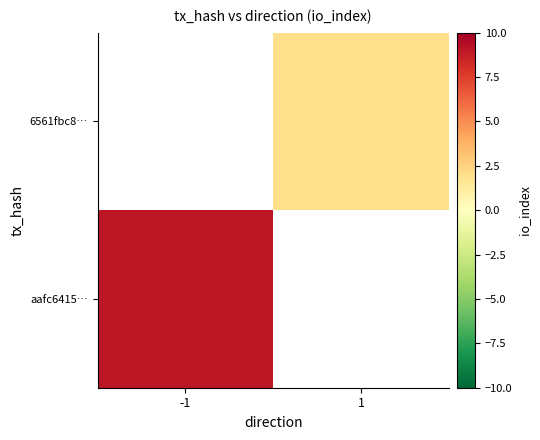

The value of aafc6415… at -1 is 3.2. True or false?

False